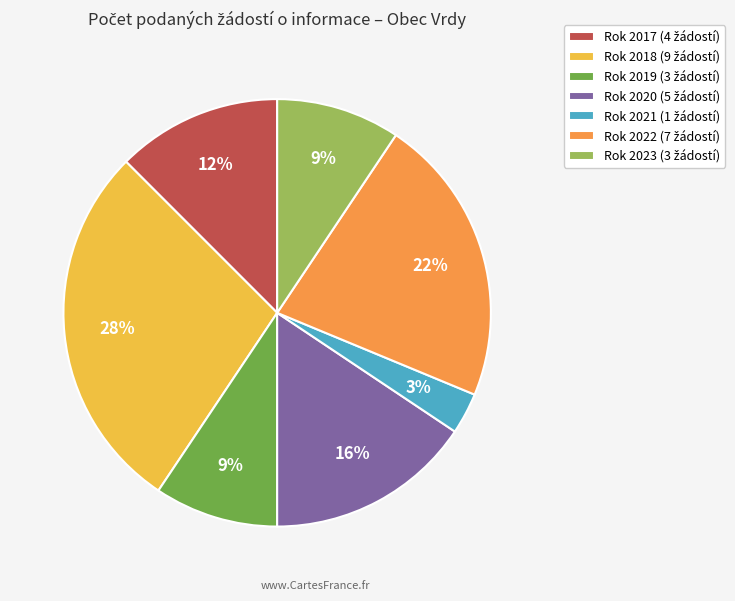

Count the number of slices in the pie.

7